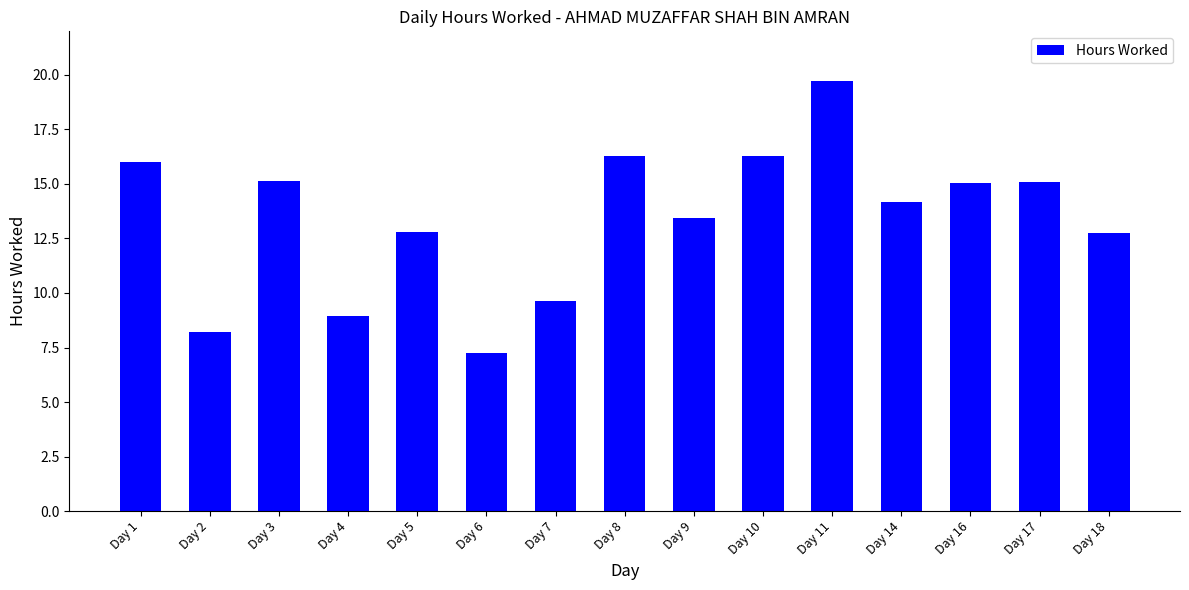

What is the average value?

13.4